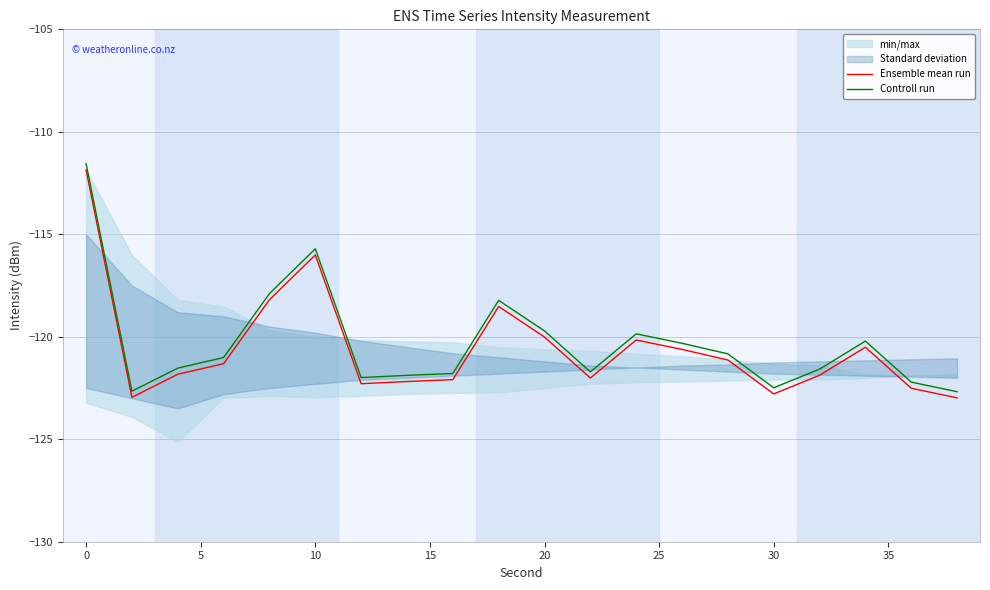

True or false: Controll run and Ensemble mean run intersect in this chart.

False